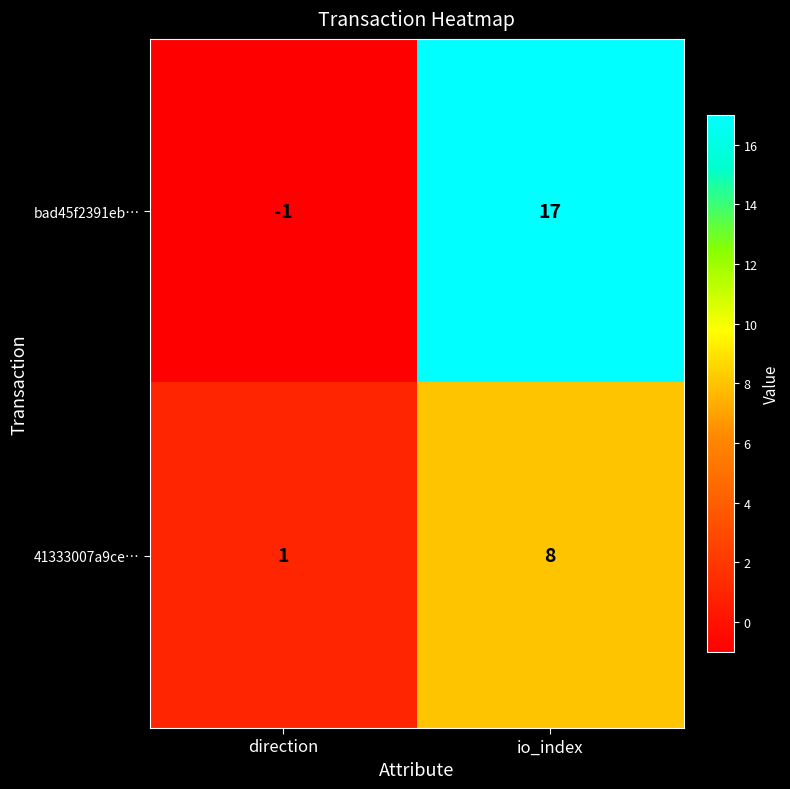

Is it true that bad45f2391eb… equals -1 at direction?

True